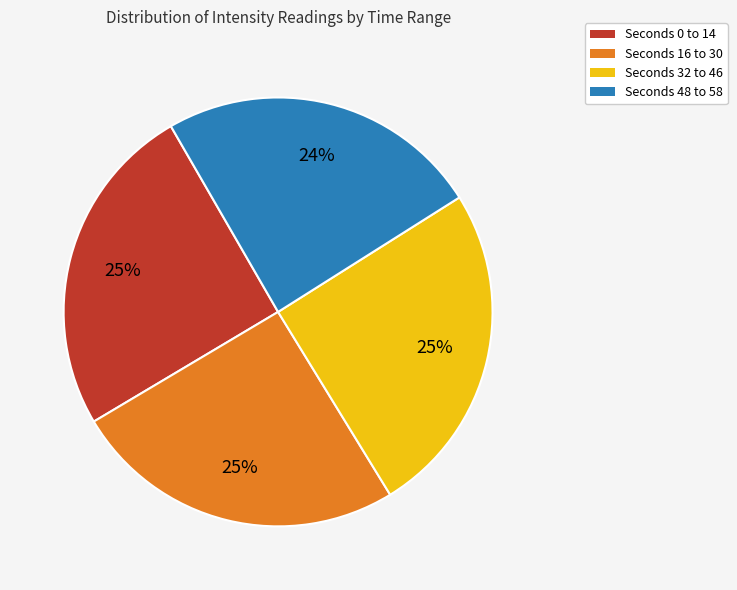

Count the number of slices in the pie.

4